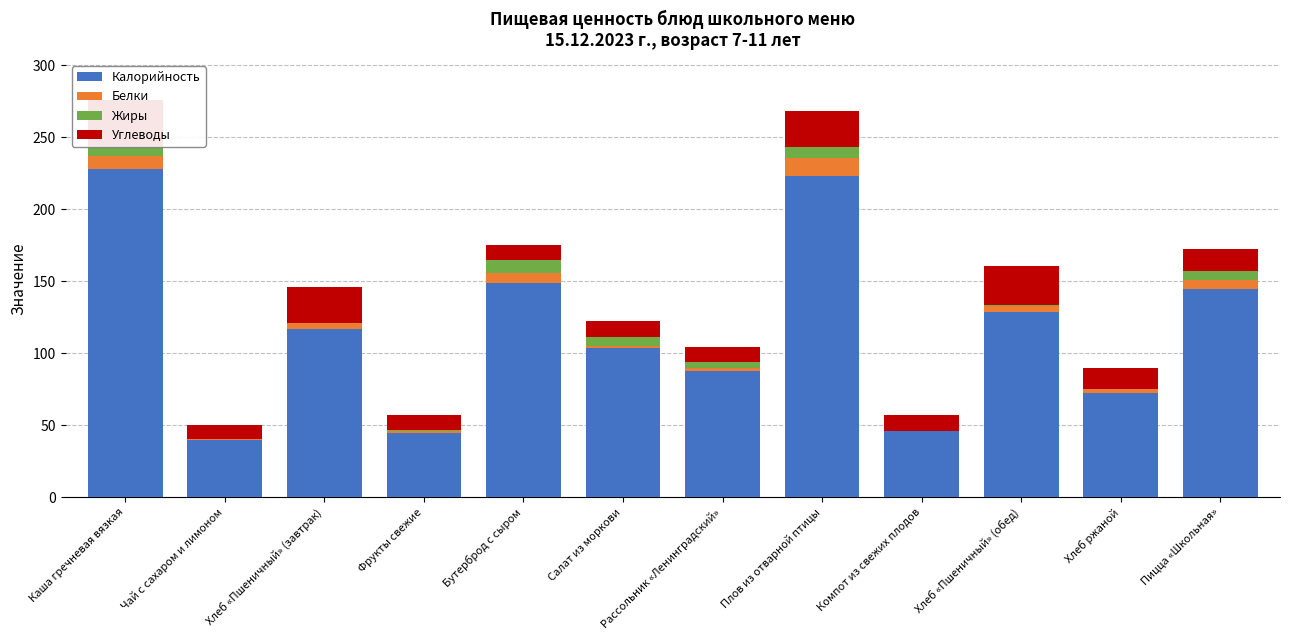

Reading left to right, list all the values displayed in this chart.

Калорийность: 228.0	40.0	117.0	45.0	149.0	104.0	87.6	223.0	46.0	128.7	72.1	144.6
Белки: 8.7	0.3	3.8	1.0	6.9	1.2	2.1	12.3	0.1	4.2	2.8	6.2
Жиры: 7.5	0.1	0.4	1.0	9.0	6.0	4.1	8.2	0.1	0.4	0.5	6.5
Углеводы: 32.0	9.5	24.6	10.0	10.0	11.2	10.6	24.8	11.1	27.1	14.0	15.2